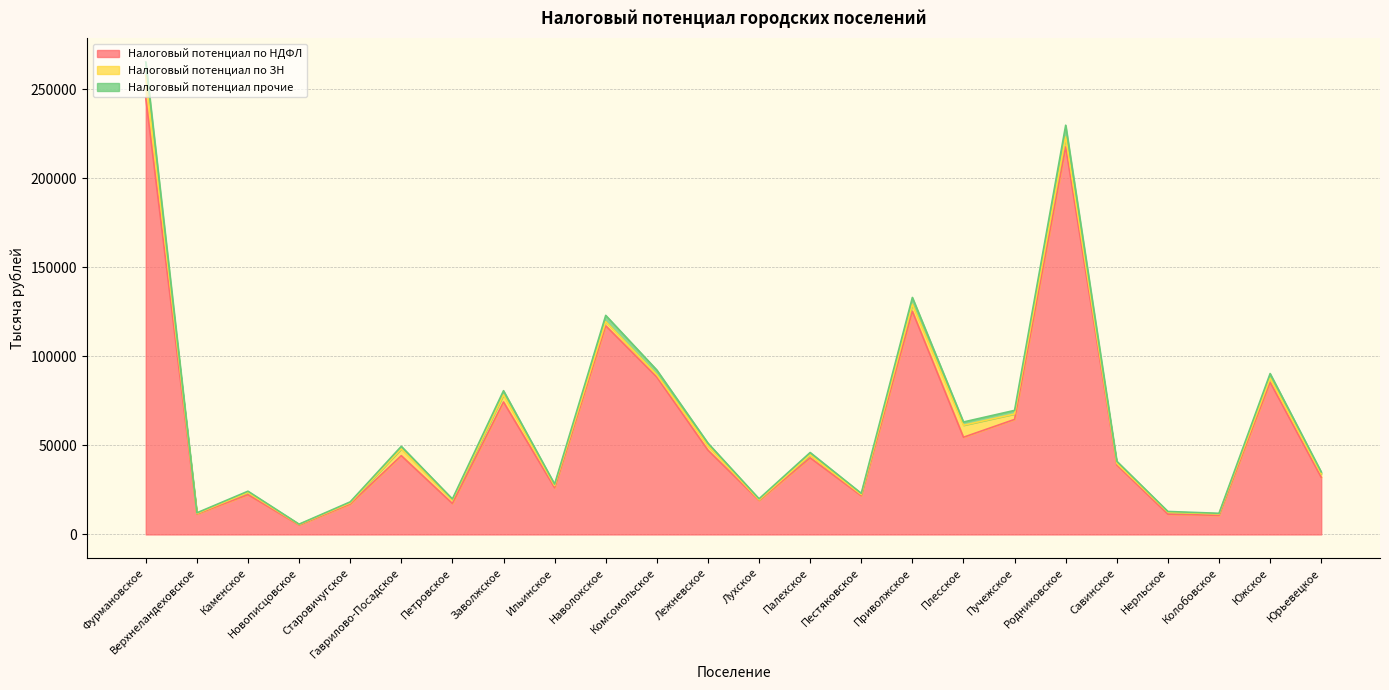

What is the approximate value of Налоговый потенциал по НДФЛ at Верхнеландеховское?

11471.4